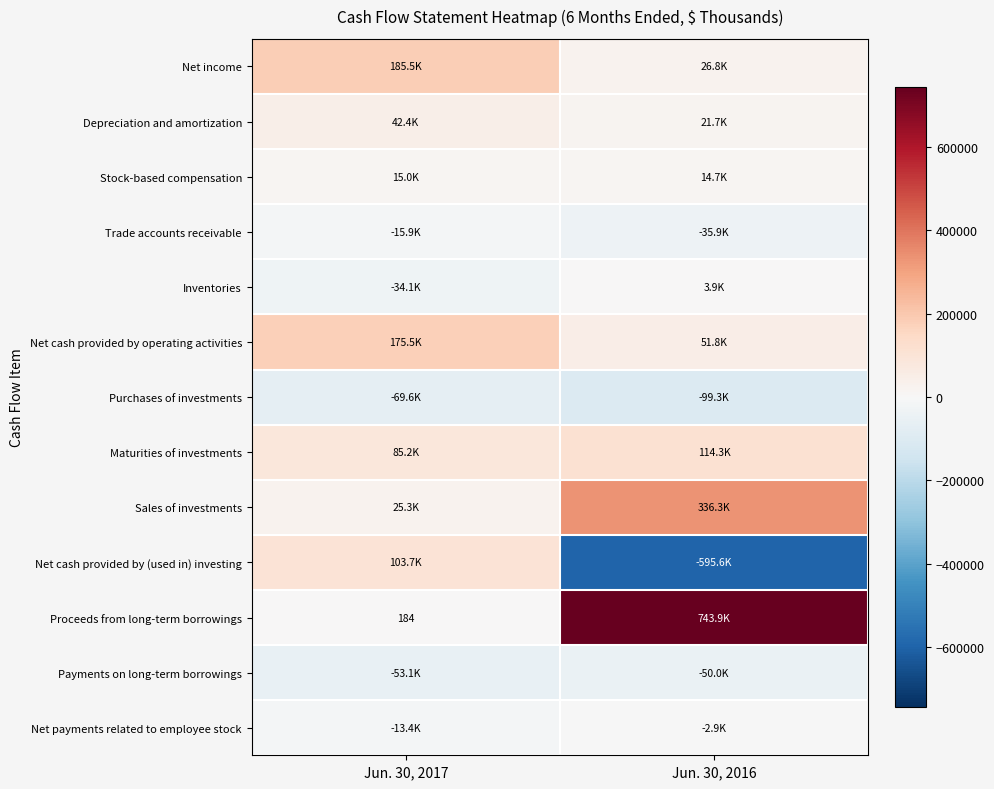

What is the smallest value displayed?

-595584